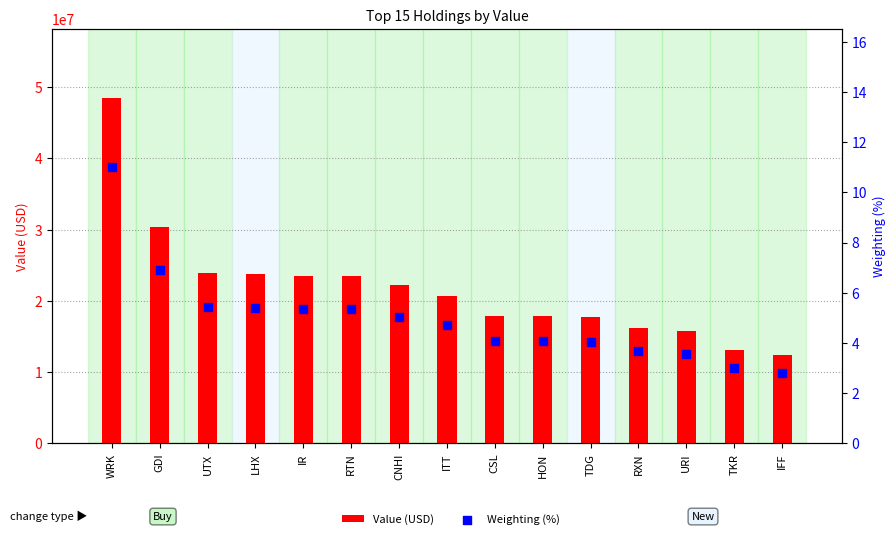

Is the value of Value (USD) at URI greater than the value of Weighting (%) at UTX?

Yes